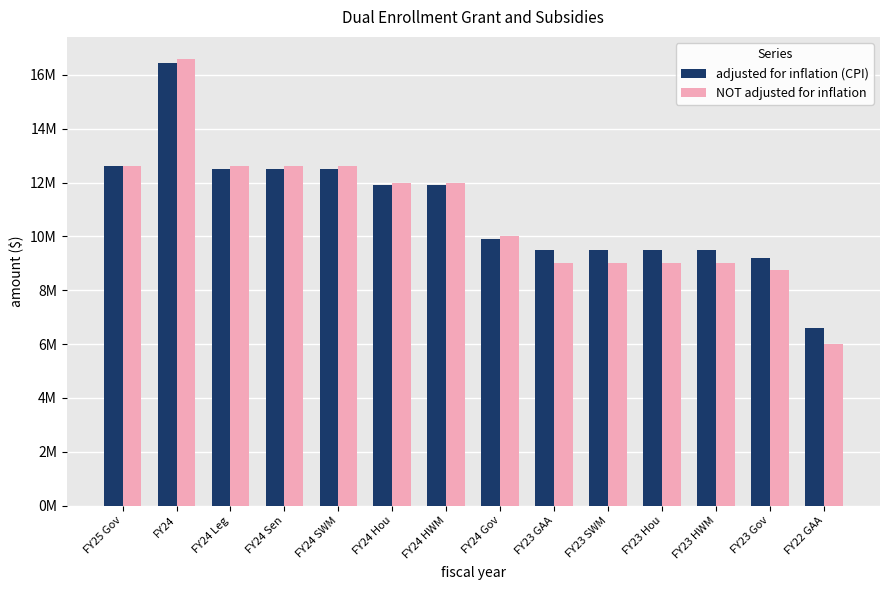

At how many categories does at least one series exceed 15999260?

1